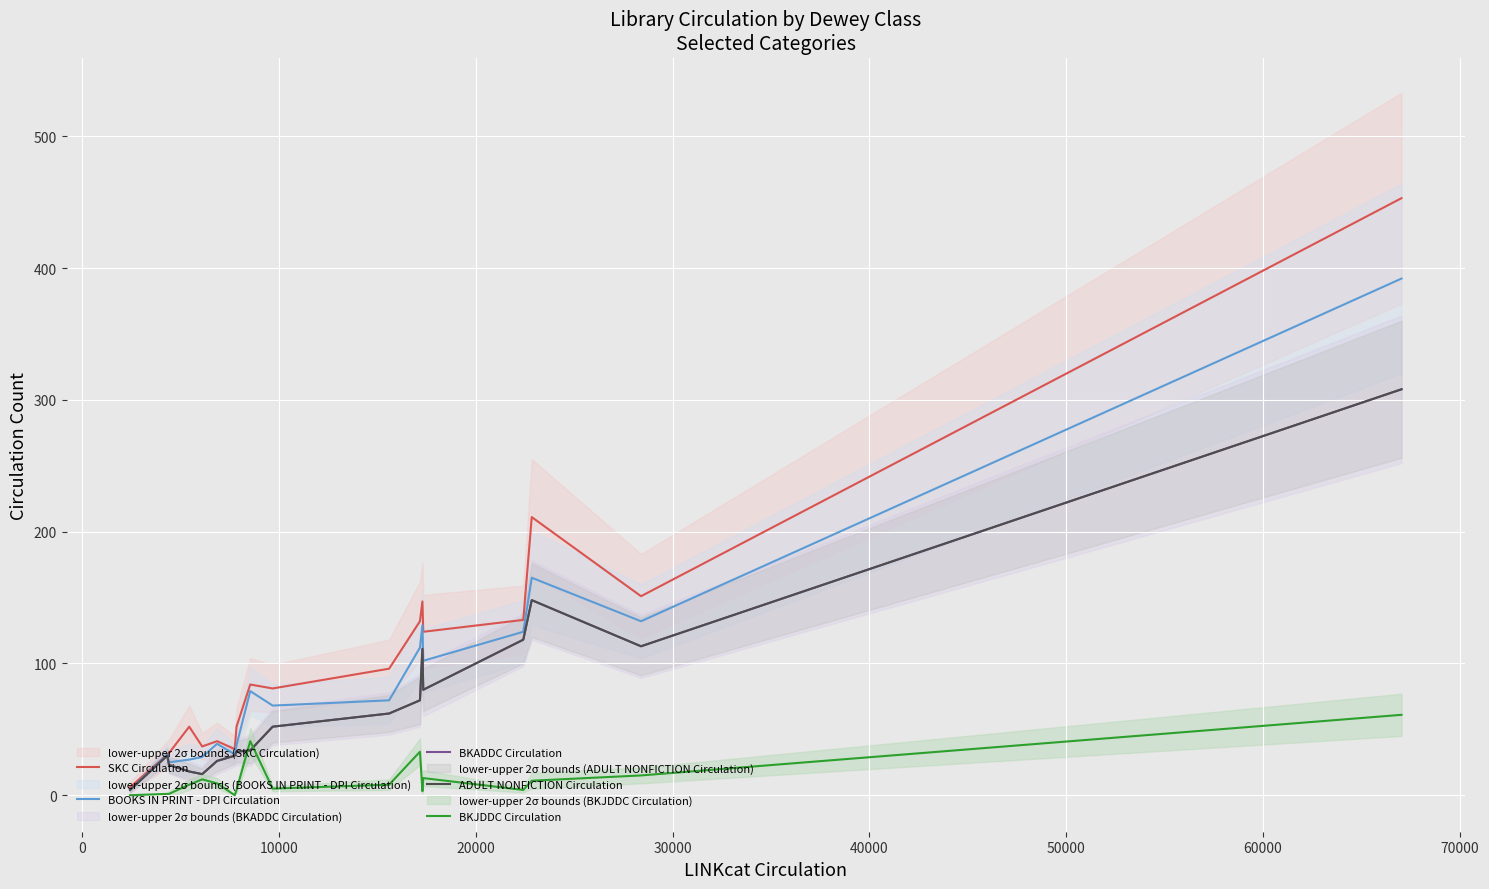

In BOOKS IN PRINT - DPI Circulation, how many points are higher than both neighbors (excluding endpoints)?

5